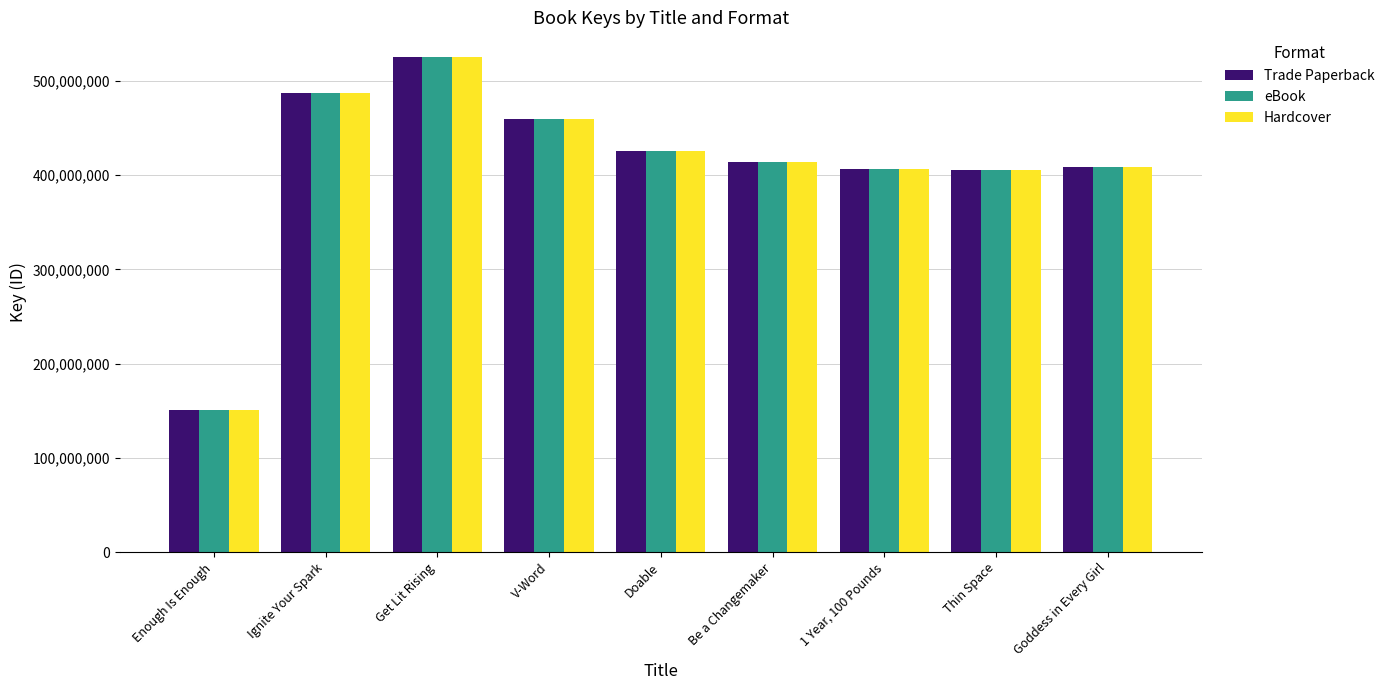

True or false: eBook has a value of 414428143 at Be a Changemaker.

True